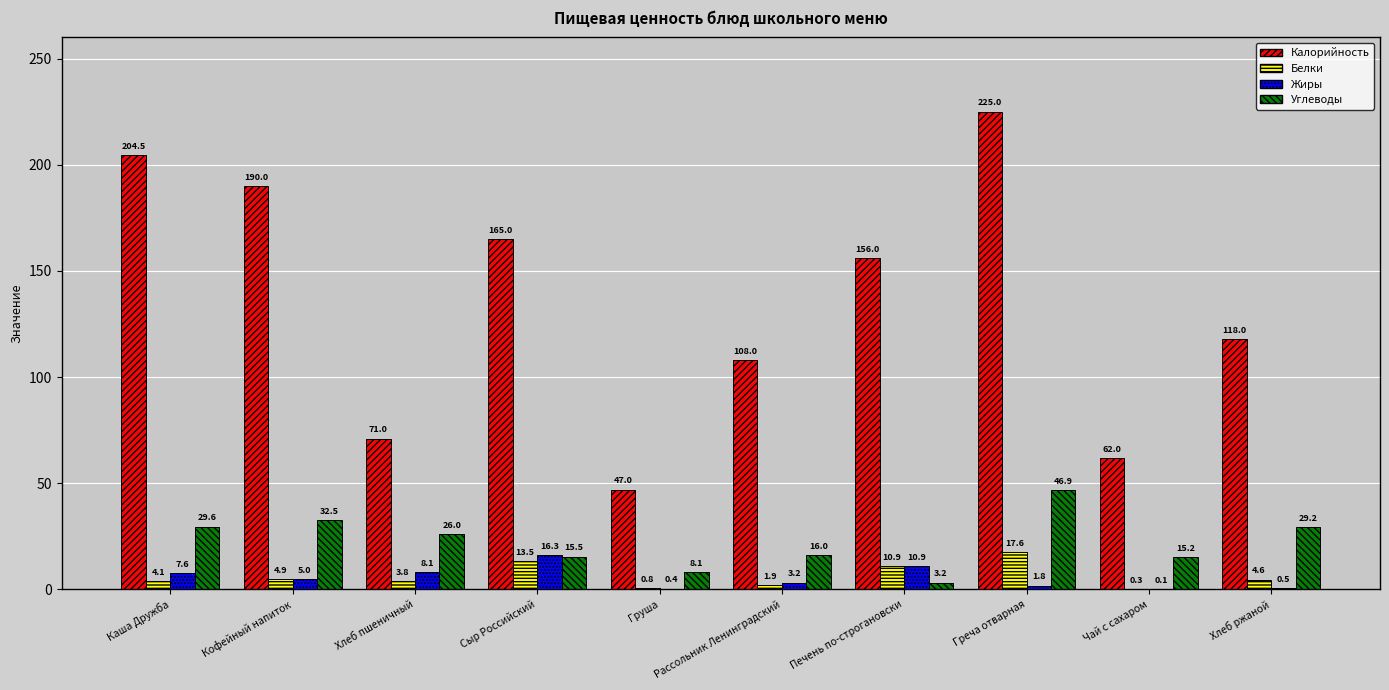

How many series are shown in this chart?

4